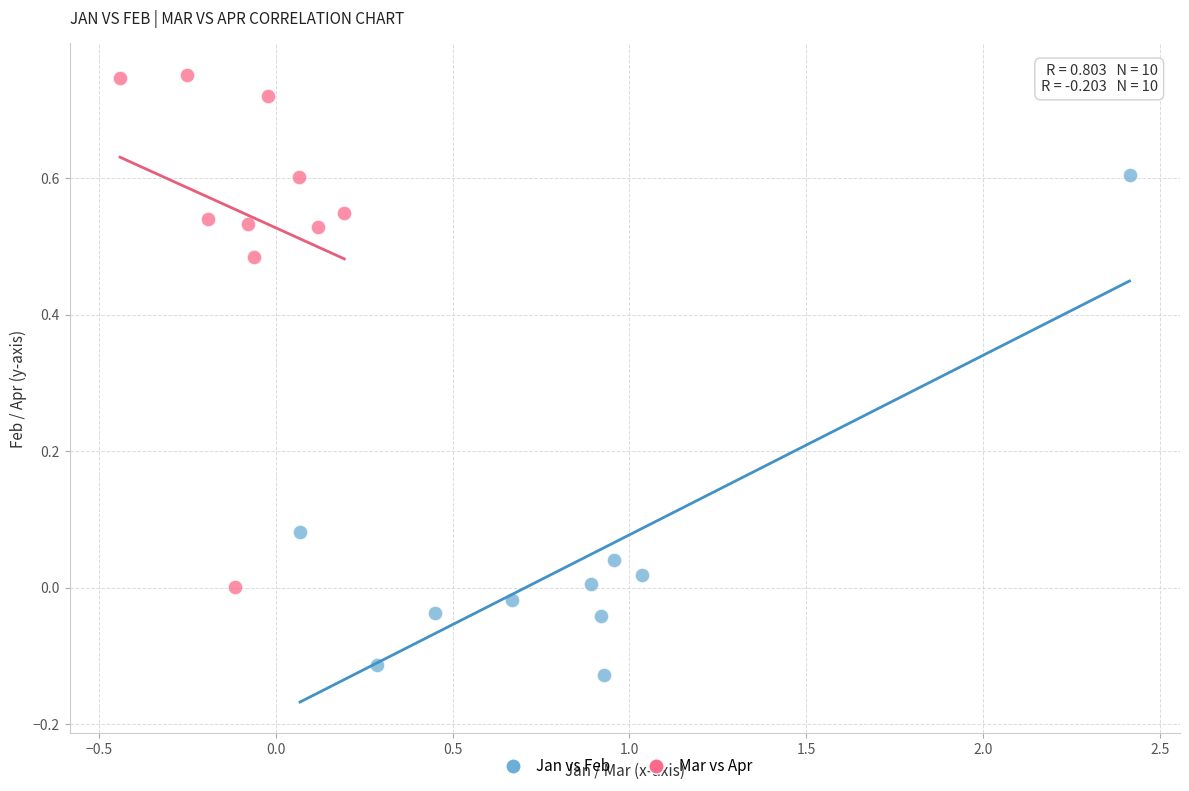

Which series contains the highest Y value?

Mar vs Apr